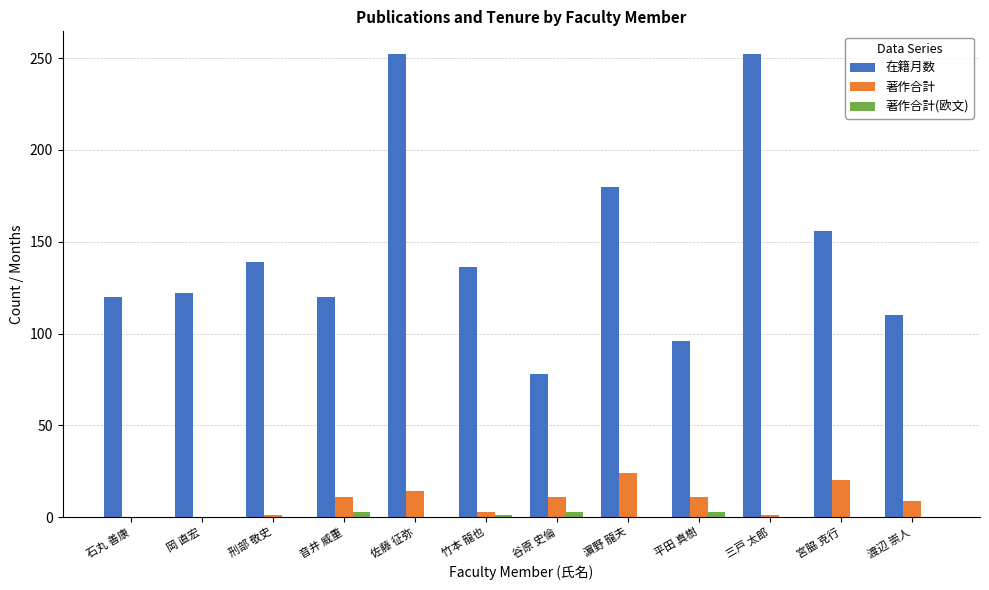

What is the average value of the 著作合計 series?

9